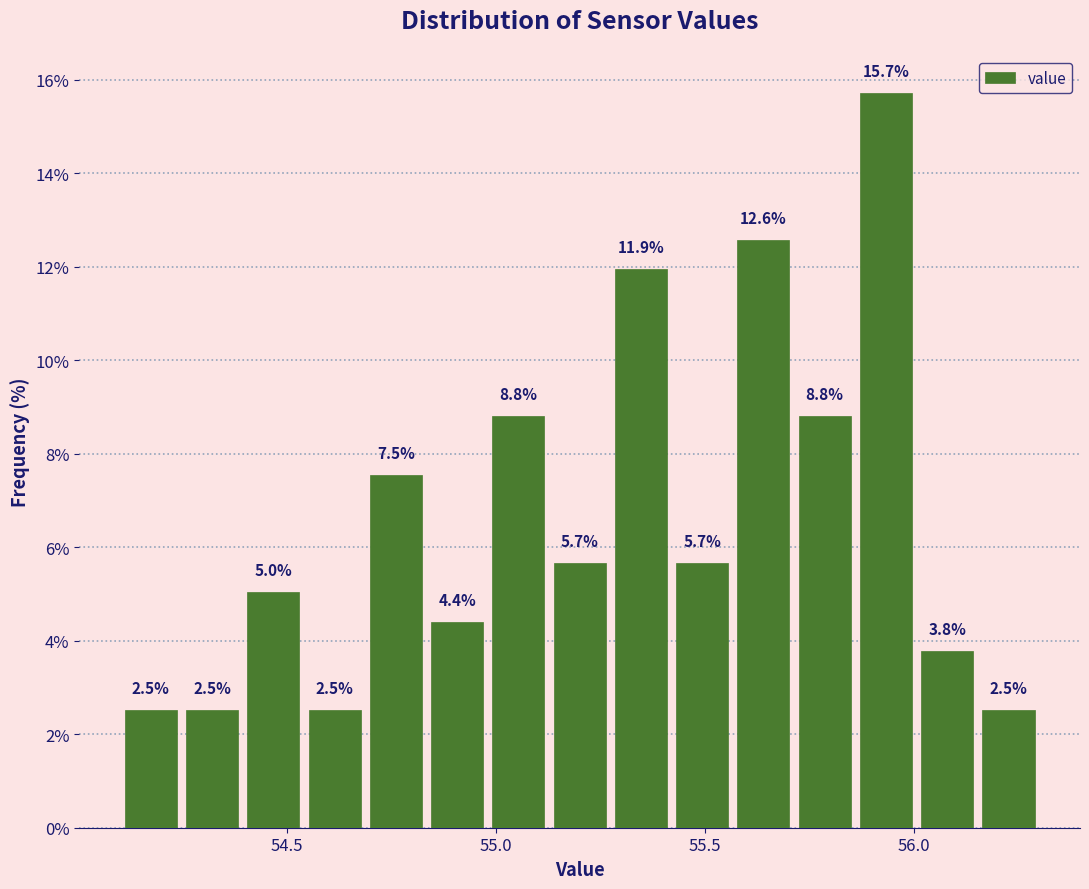

Read against the x-axis, roughly where is the centre of the tallest bar?

55.95